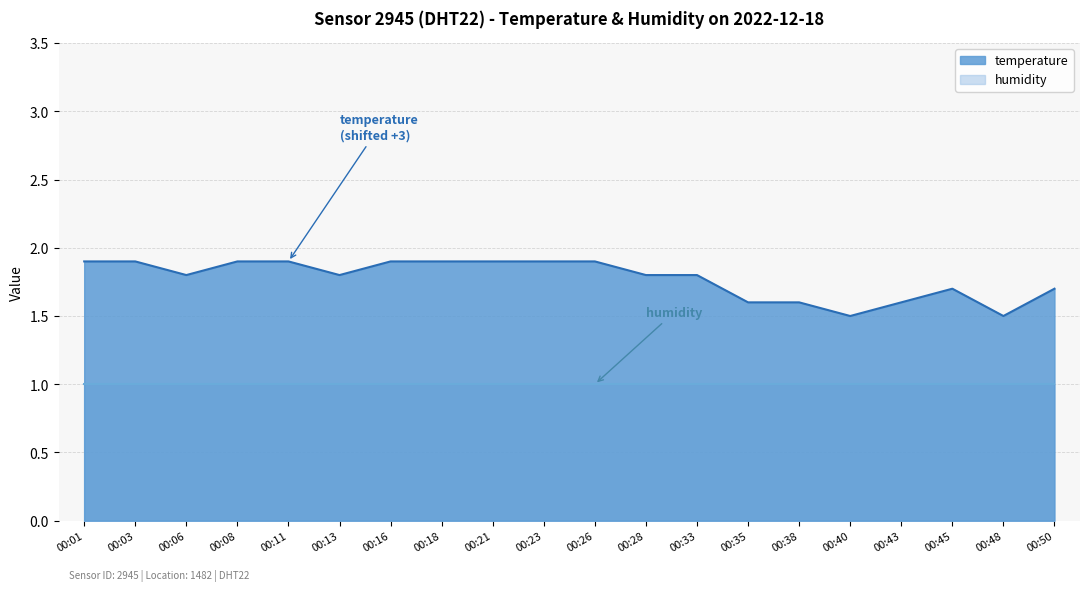

True or false: the data shows 0.7 at 00:13.

False